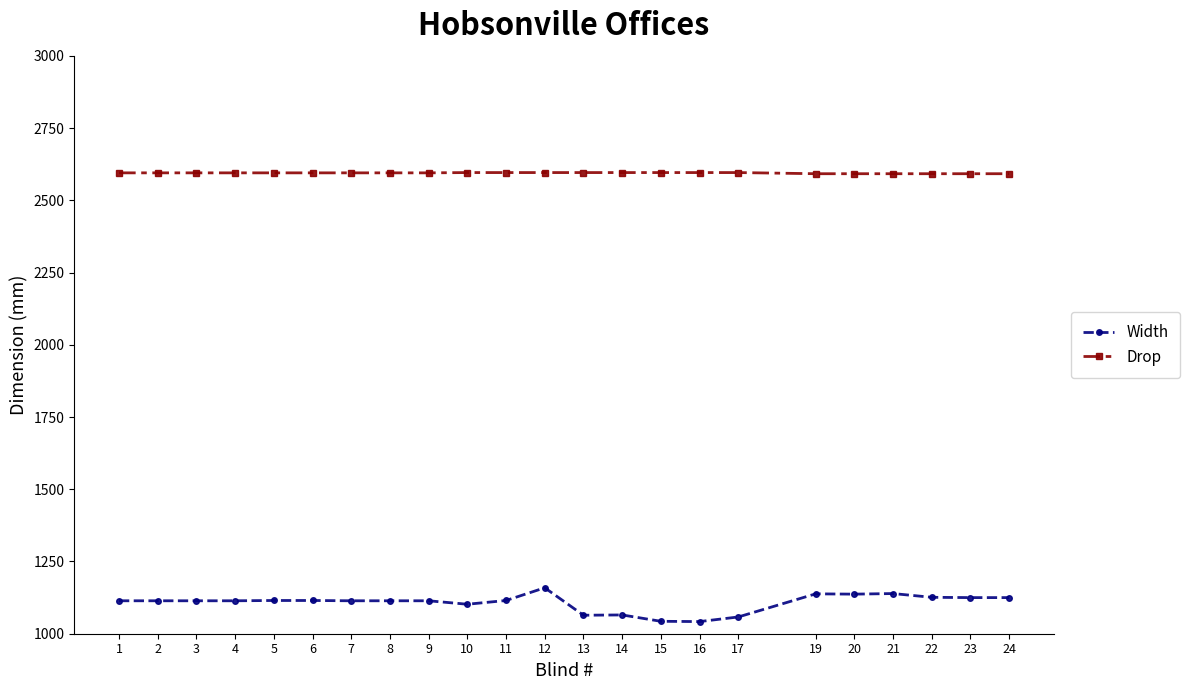

True or false: Width has more than 0 interior local peaks.

True